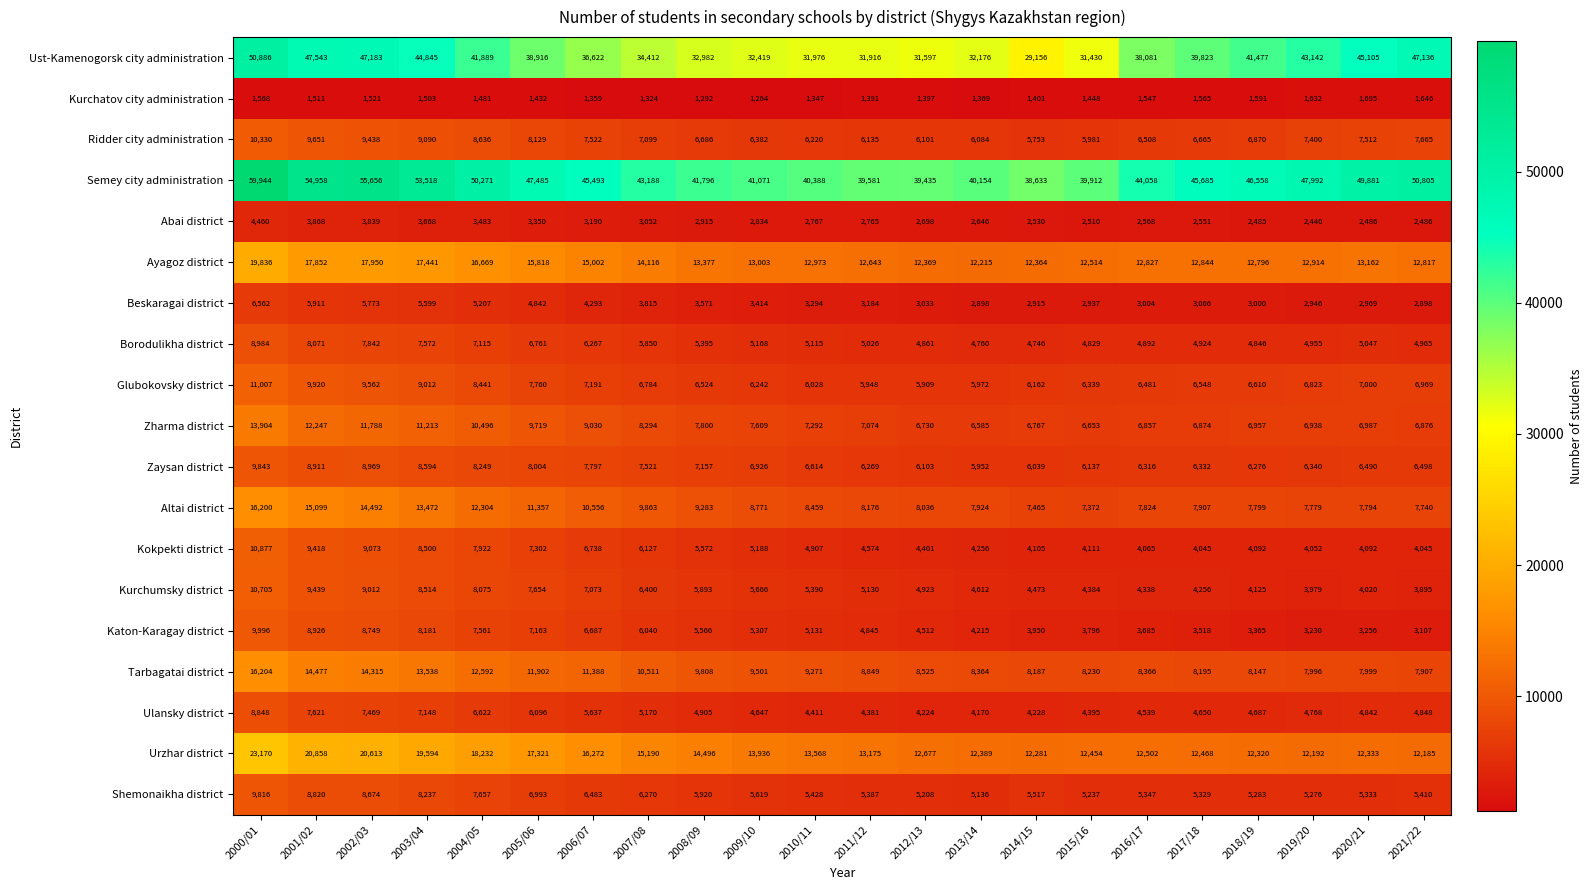

What is the greatest value displayed?

59944